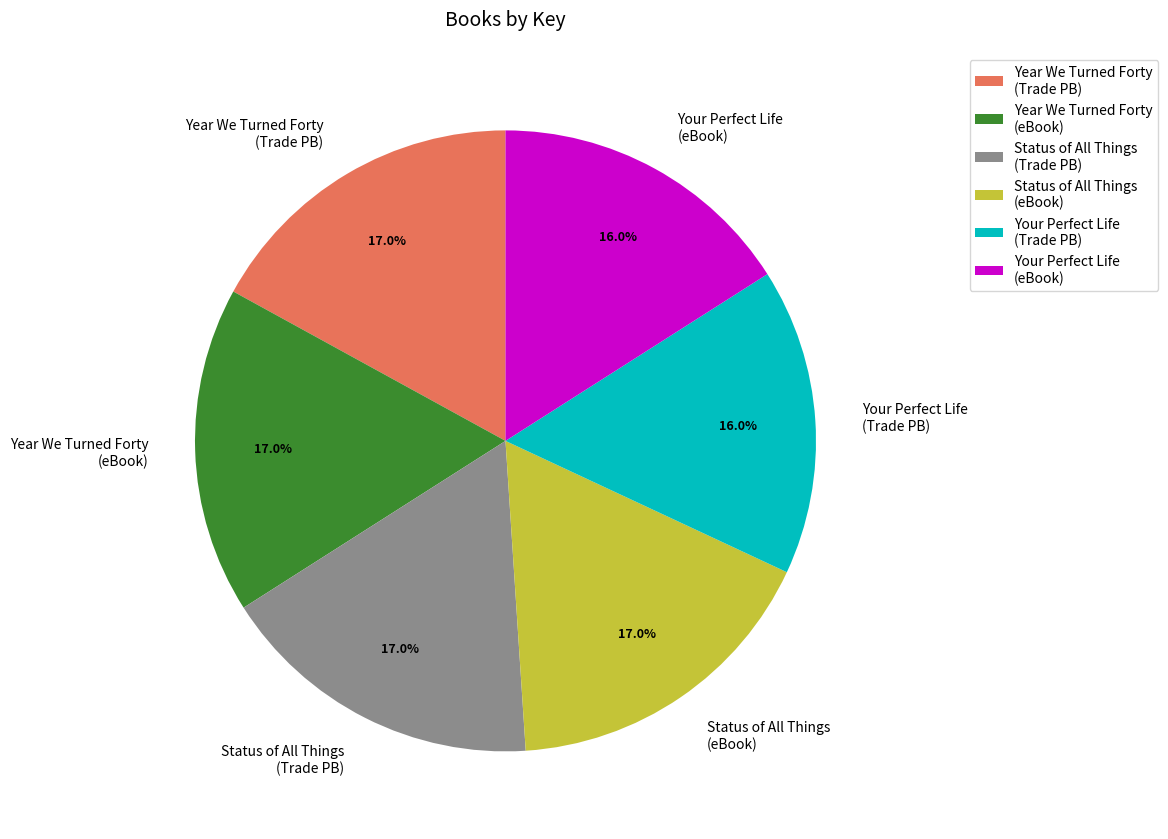

Approximately how many times larger is the value at Status of All Things (eBook) compared to Your Perfect Life (eBook)?

1.1